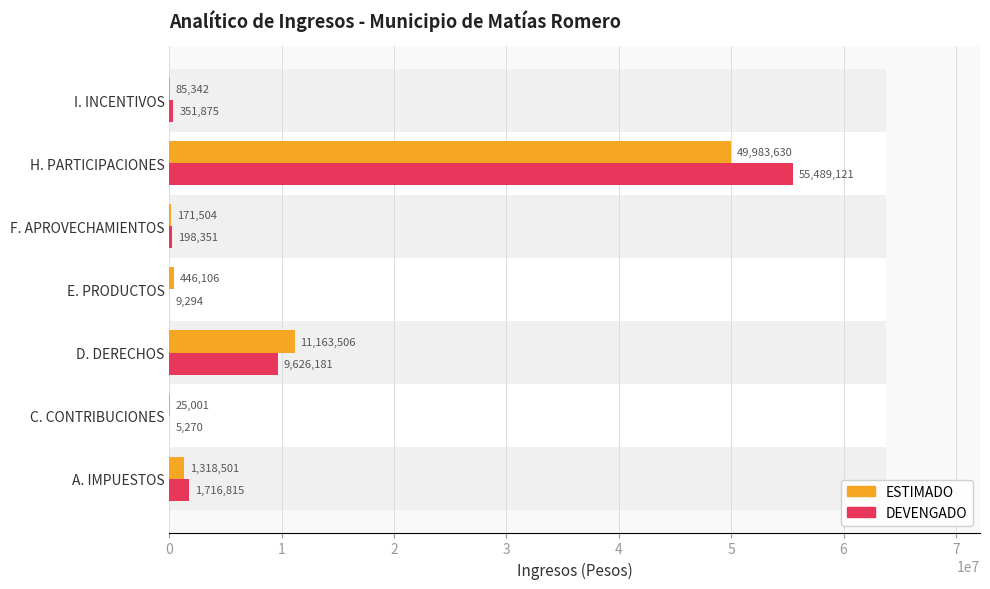

What is the difference between the maximum and second lowest values in the ESTIMADO series?

49898288.0